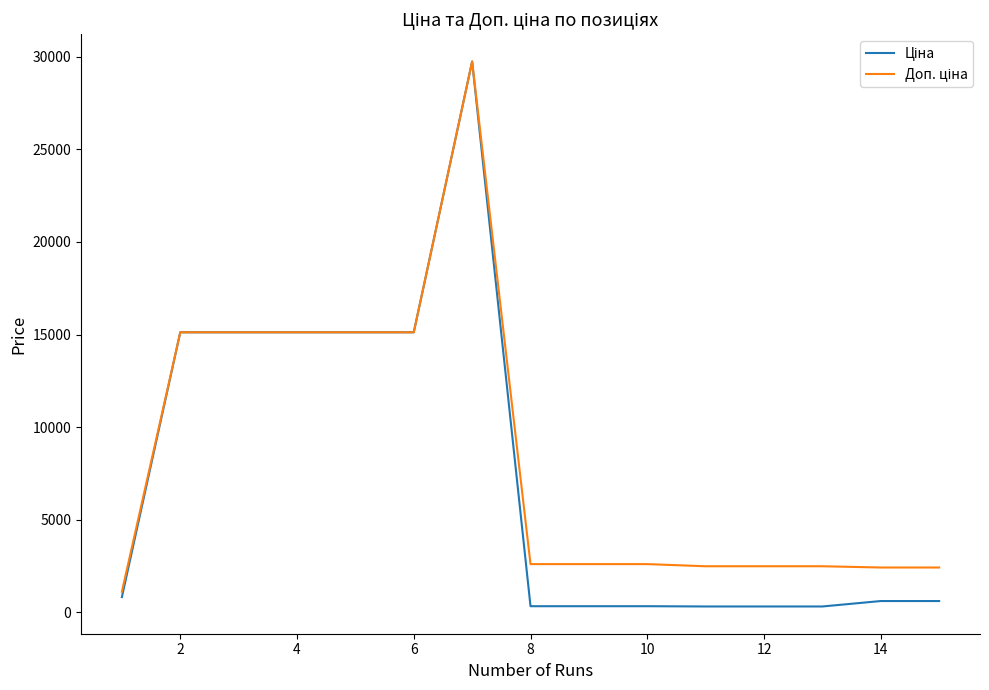

Does the chart have visible grid lines?

No